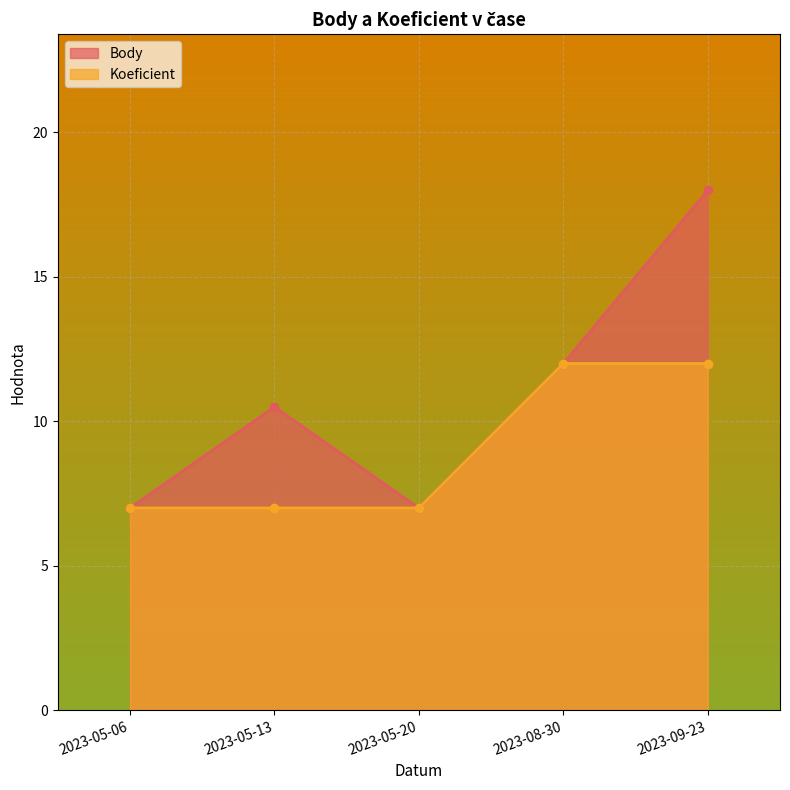

How many values in the Body series exceed 10?

3